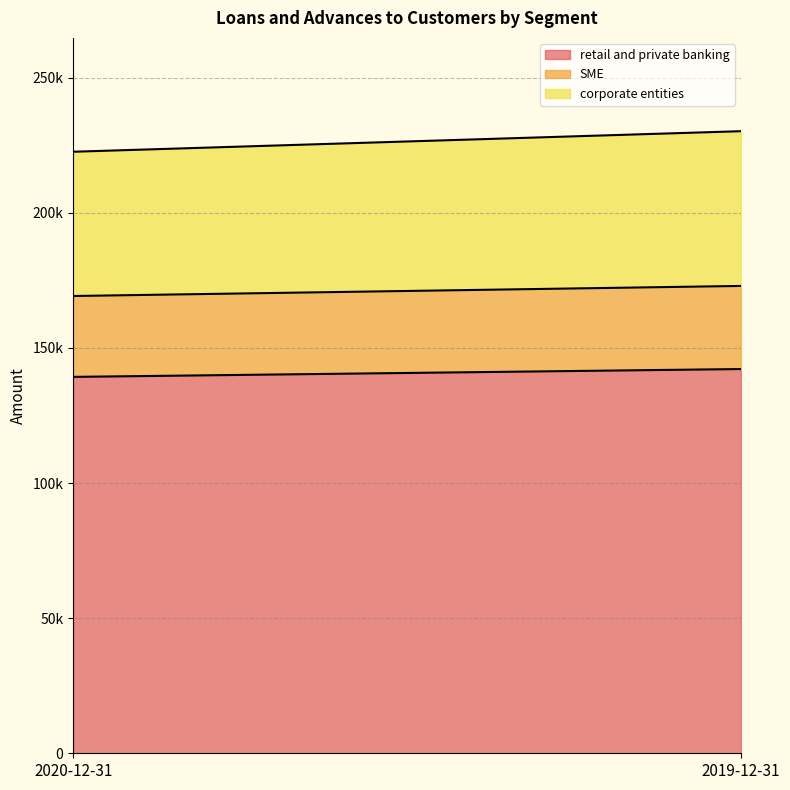

Rank the categories by retail and private banking value from lowest to highest.

2020-12-31, 2019-12-31